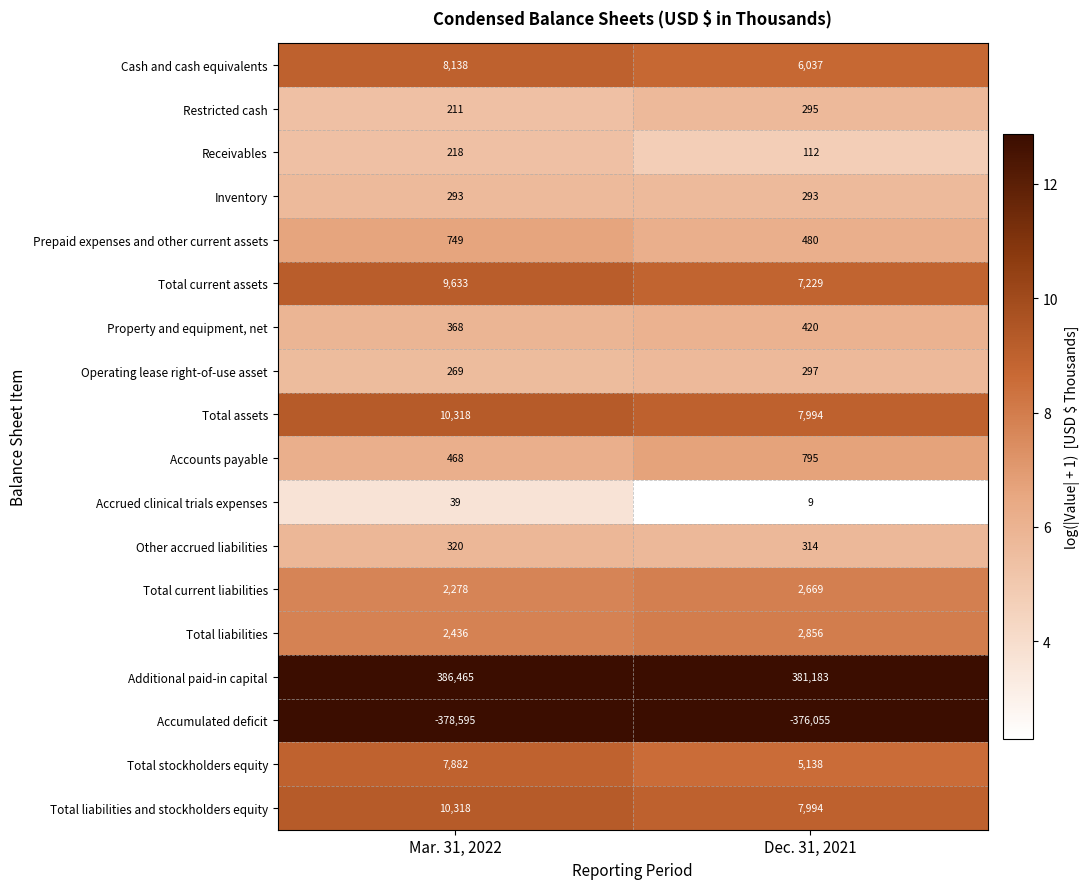

Rank the categories by Total current liabilities value from lowest to highest.

Mar. 31, 2022, Dec. 31, 2021